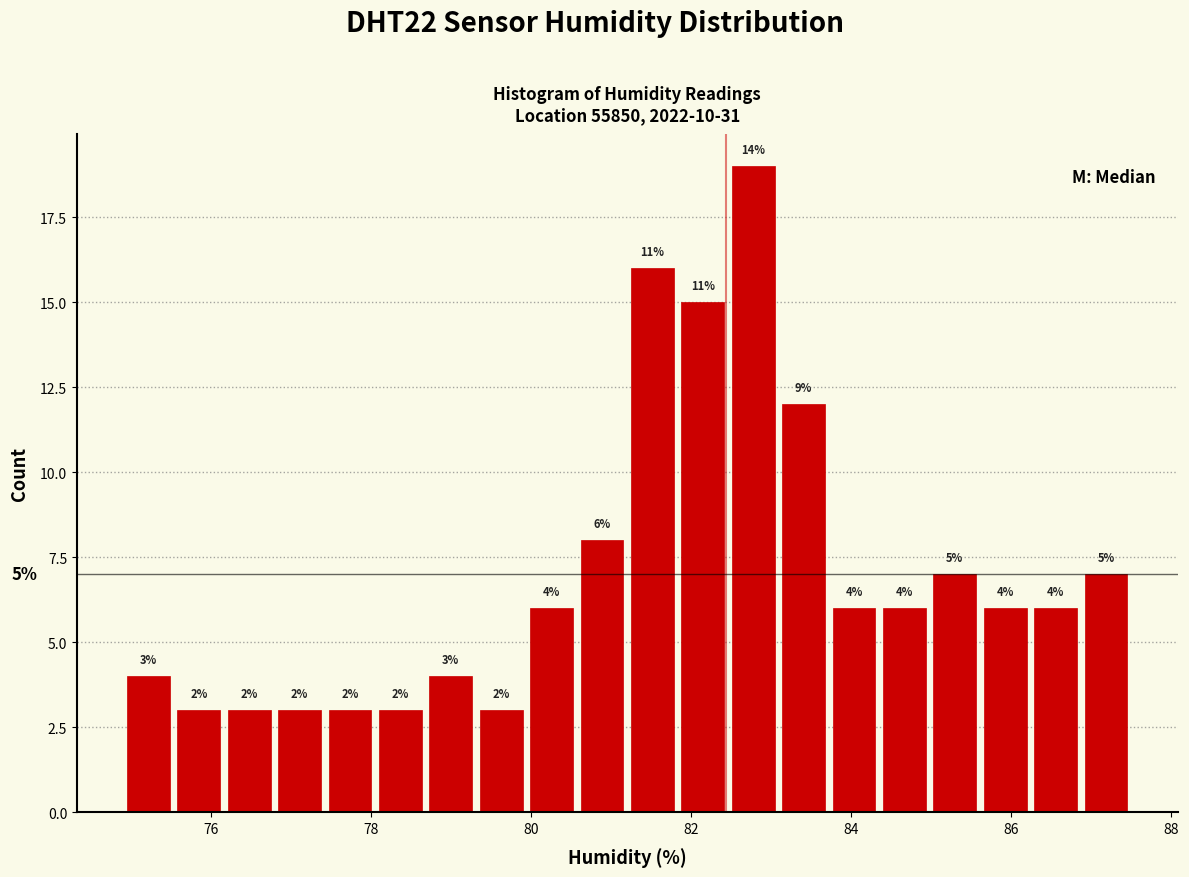

Read against the x-axis, roughly where is the centre of the tallest bar?

82.8